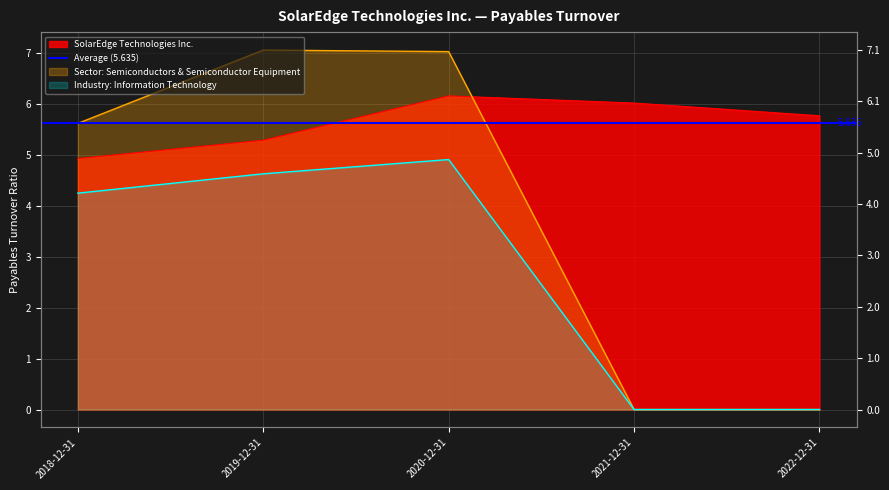

The SolarEdge Technologies Inc. series shows 5.3 at 2019-12-31. True or false?

True